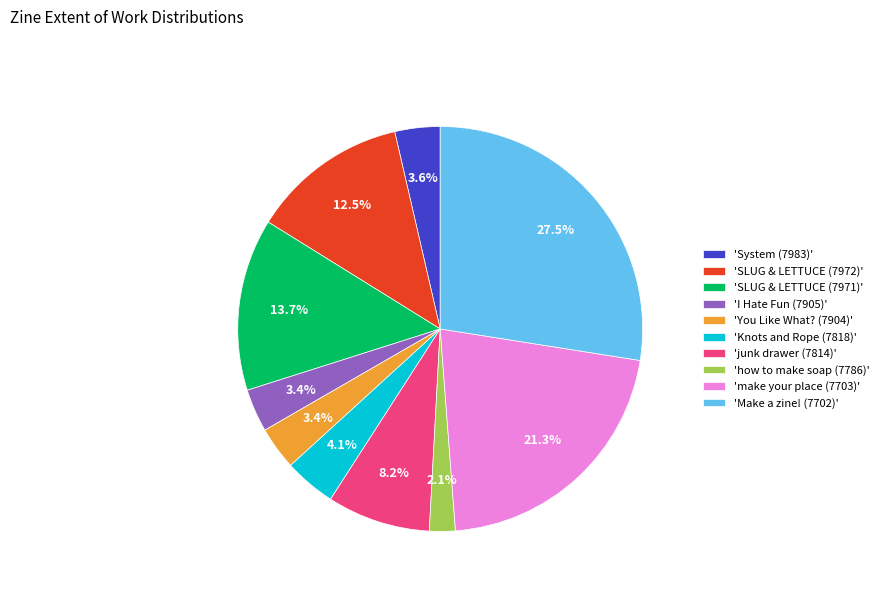

How much of the chart is everything except 'System (7983)'?

96.4%